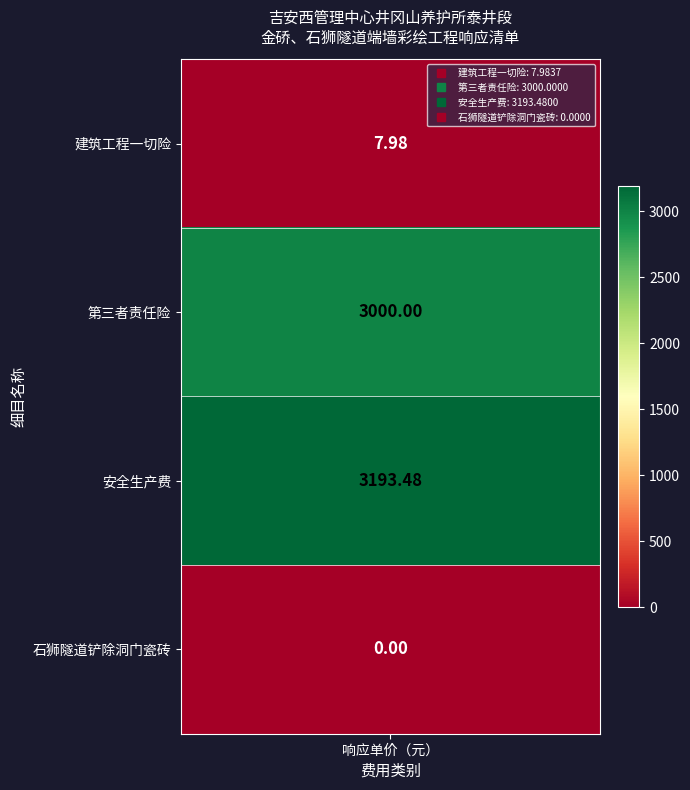

Which has a higher value, 2 or 3?

2